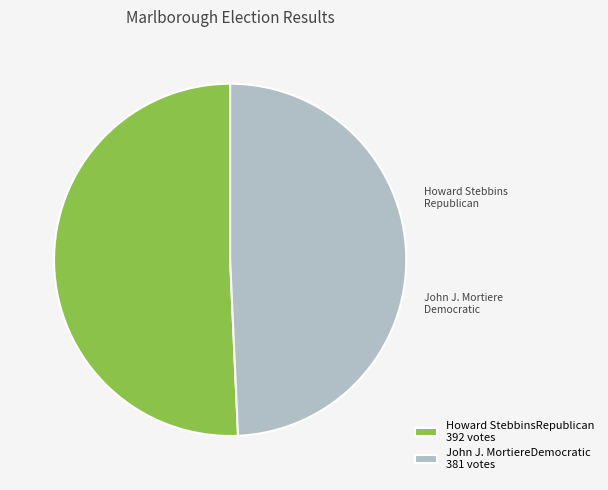

The John J. MortiereDemocratic 381 votes slice represents 49% of the pie. True or false?

True